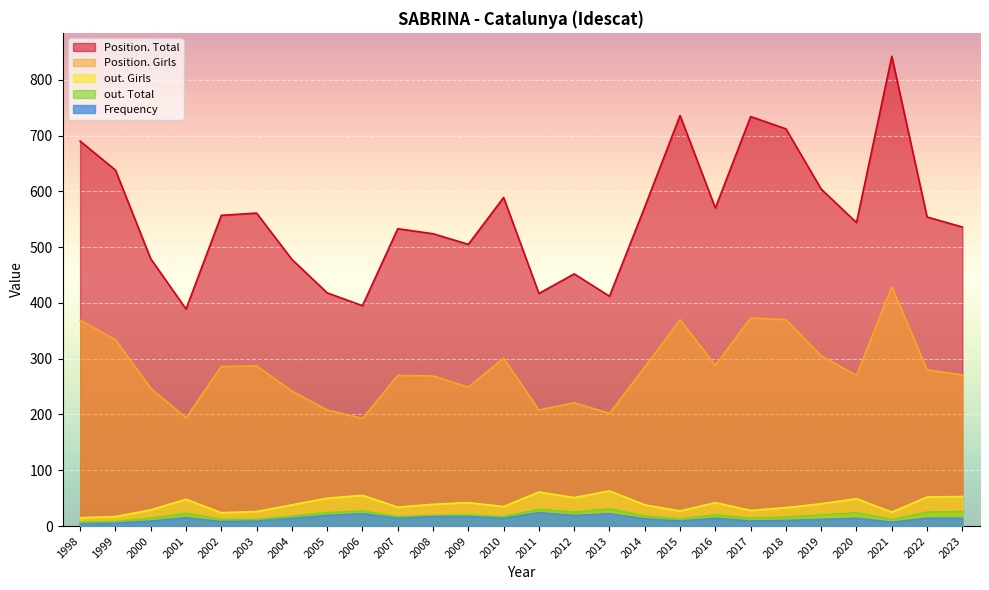

What is the difference between the second highest and minimum values in the Position. Total series?

347